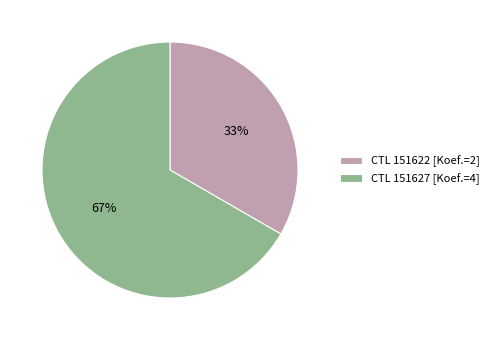

Is it true that CTL 151622 [Koef.=2] is 33% of the pie?

True